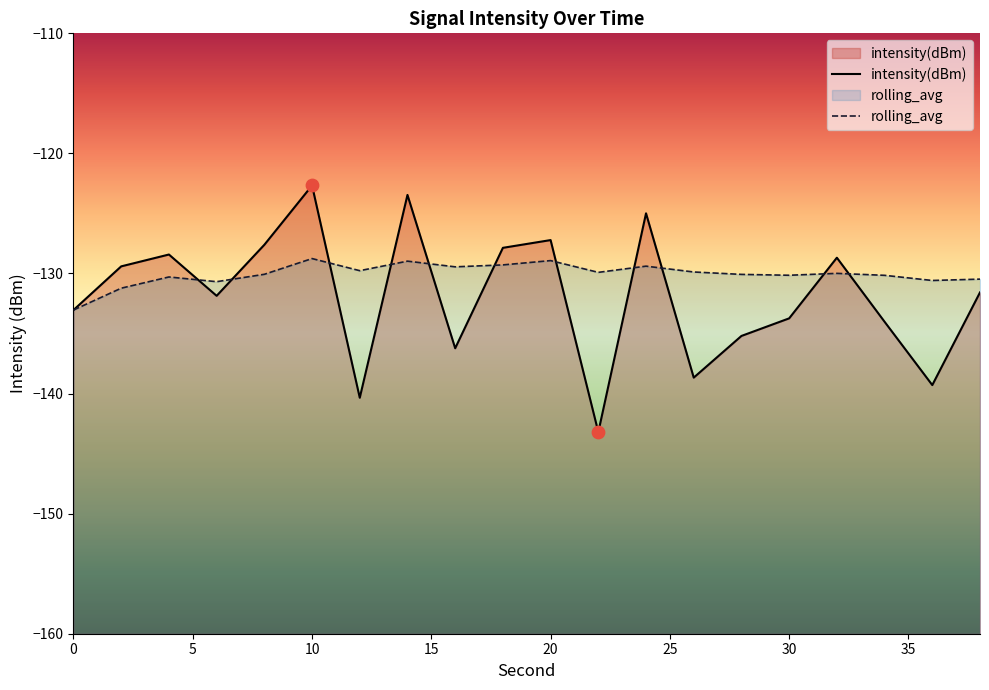

Is the value of rolling_avg at 18 greater than the value of intensity(dBm) at 2?

Yes